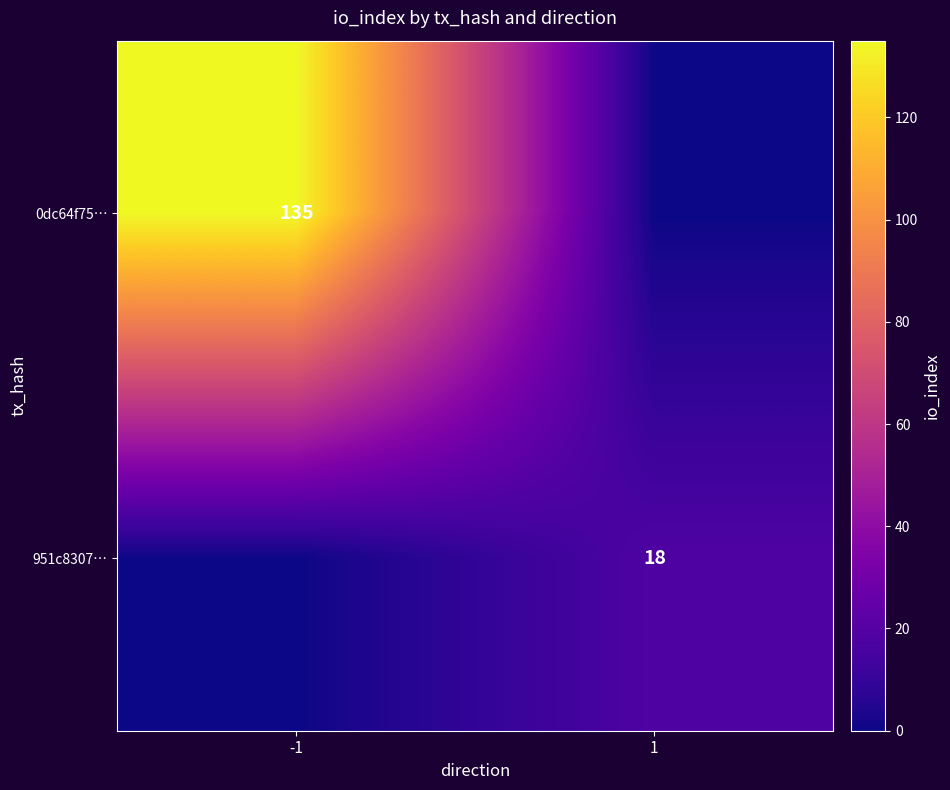

True or false: 951c8307… has a value of 9 at 1.

False